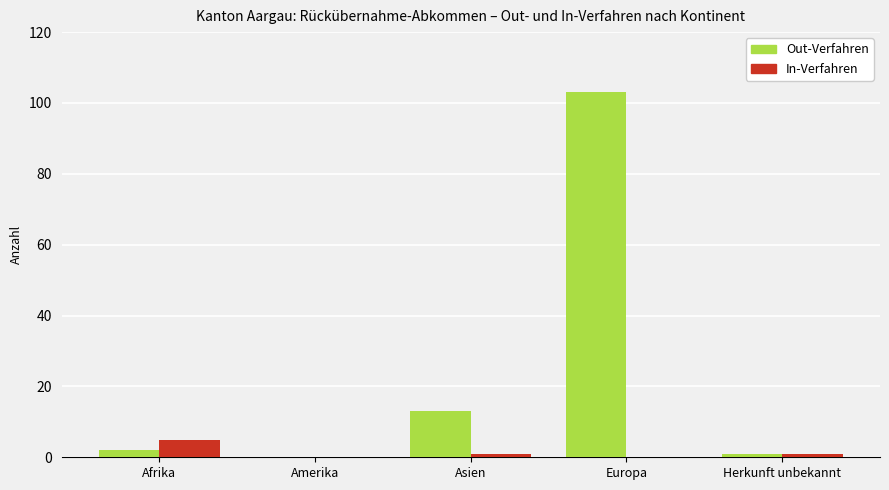

What is the sum of all Out-Verfahren values?

119